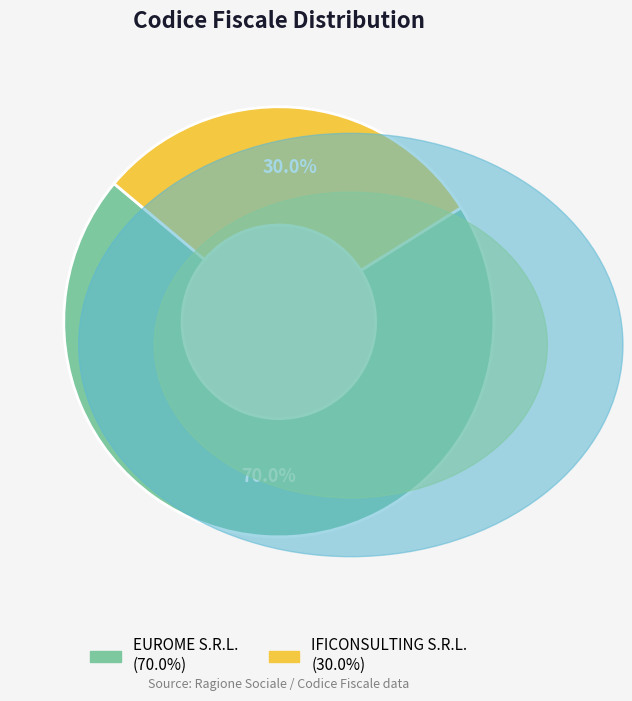

How many slices are in this pie chart?

2